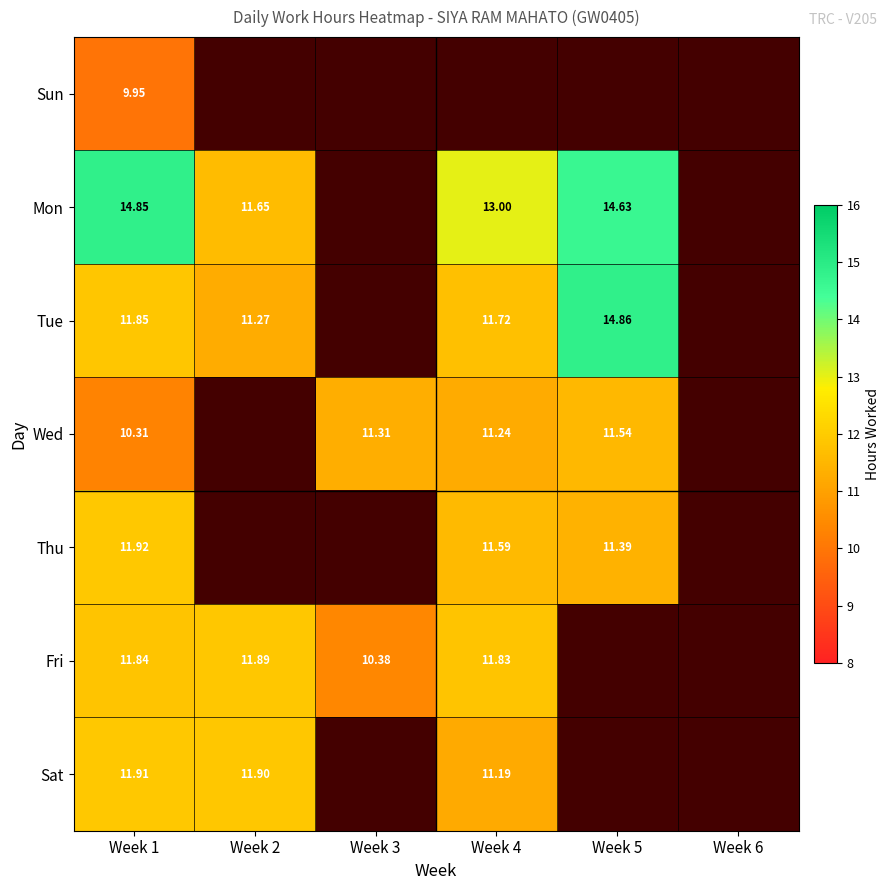

Is the value of Thu at Week 1 greater than the value of Tue at Week 5?

No